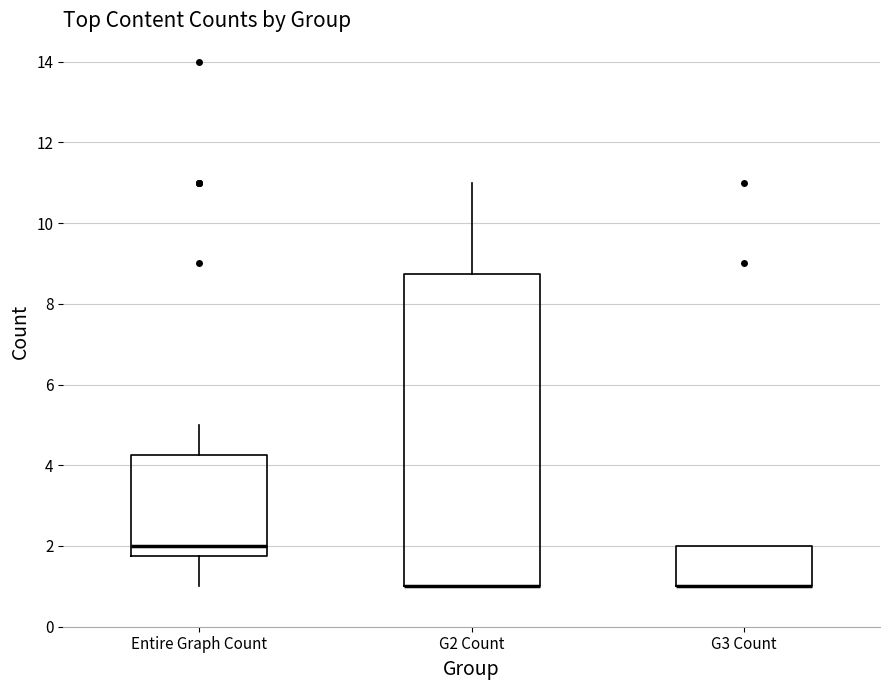

Which box is the tallest, from its lower edge to its upper edge?

G2 Count